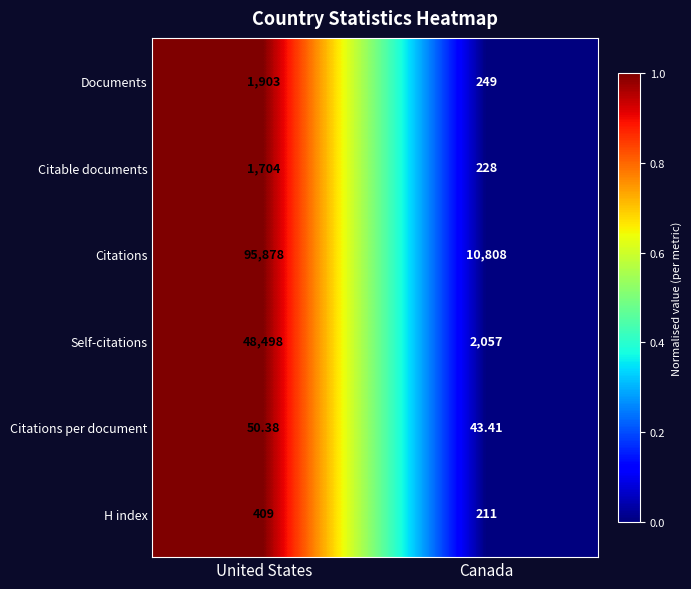

How many distinct data groups are displayed?

6